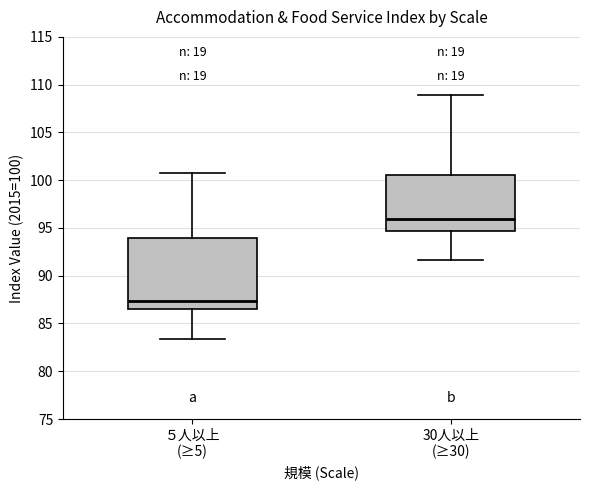

Which box is the tallest, from its lower edge to its upper edge?

５人以上 (≥5)